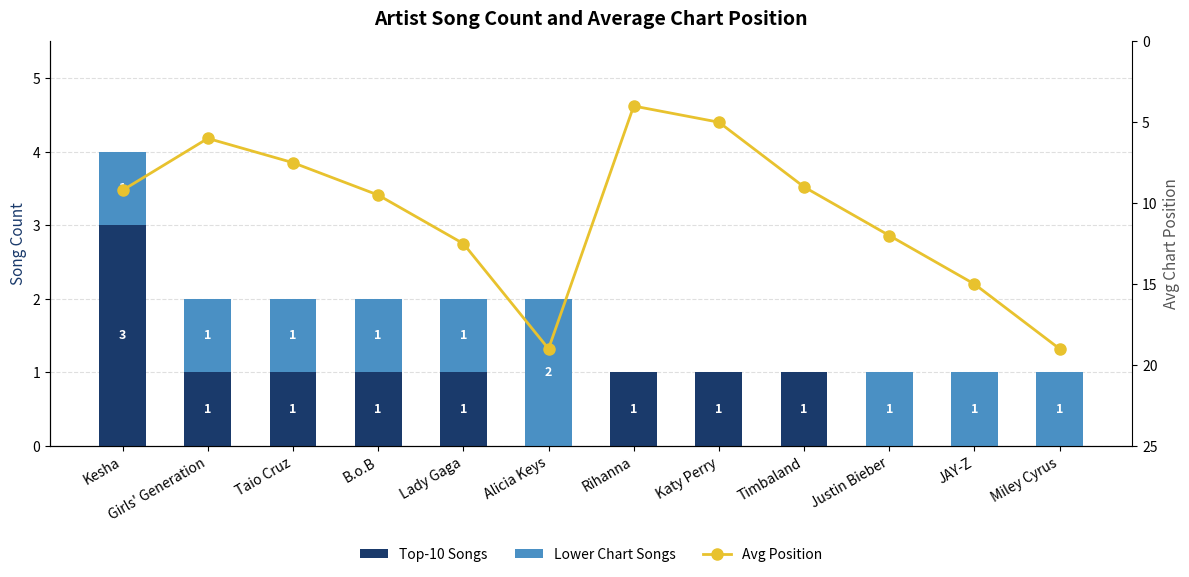

What are all the series names shown in the legend?

Top-10 Songs, Lower Chart Songs, Avg Position